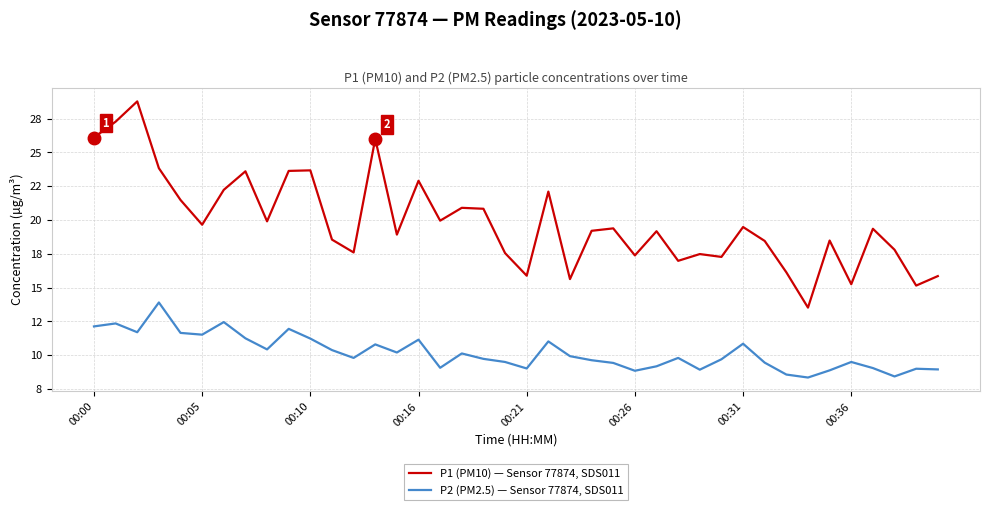

What are all the series names shown in the legend?

P1 (PM10) — Sensor 77874, SDS011, P2 (PM2.5) — Sensor 77874, SDS011